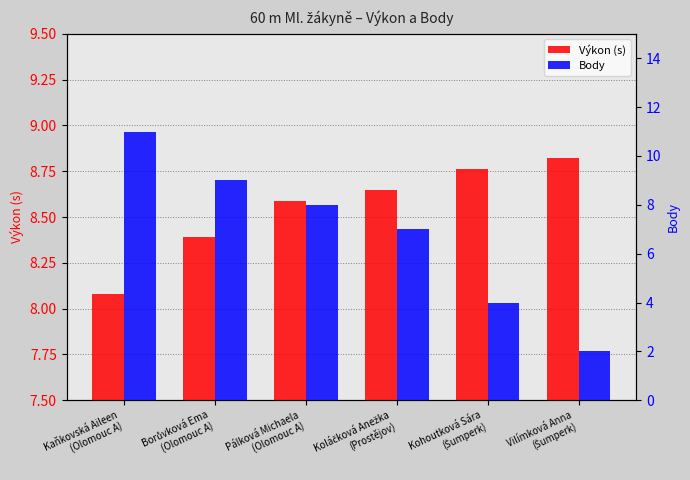

How many categories are shown in the chart?

6